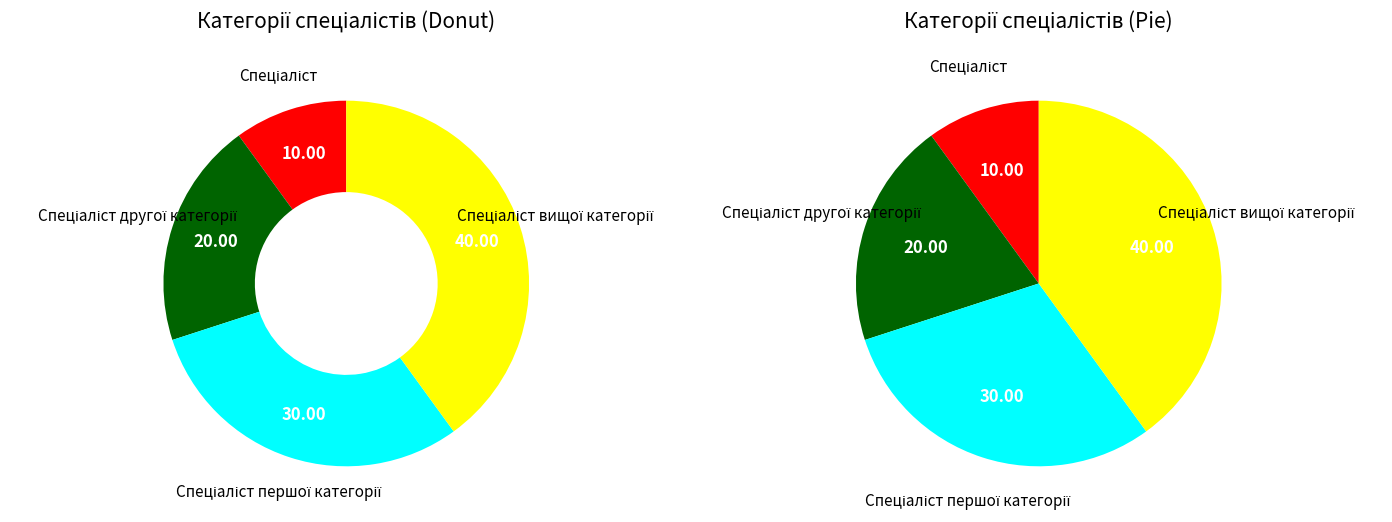

True or false: Спеціаліст другої категорії accounts for 6% of the total.

False